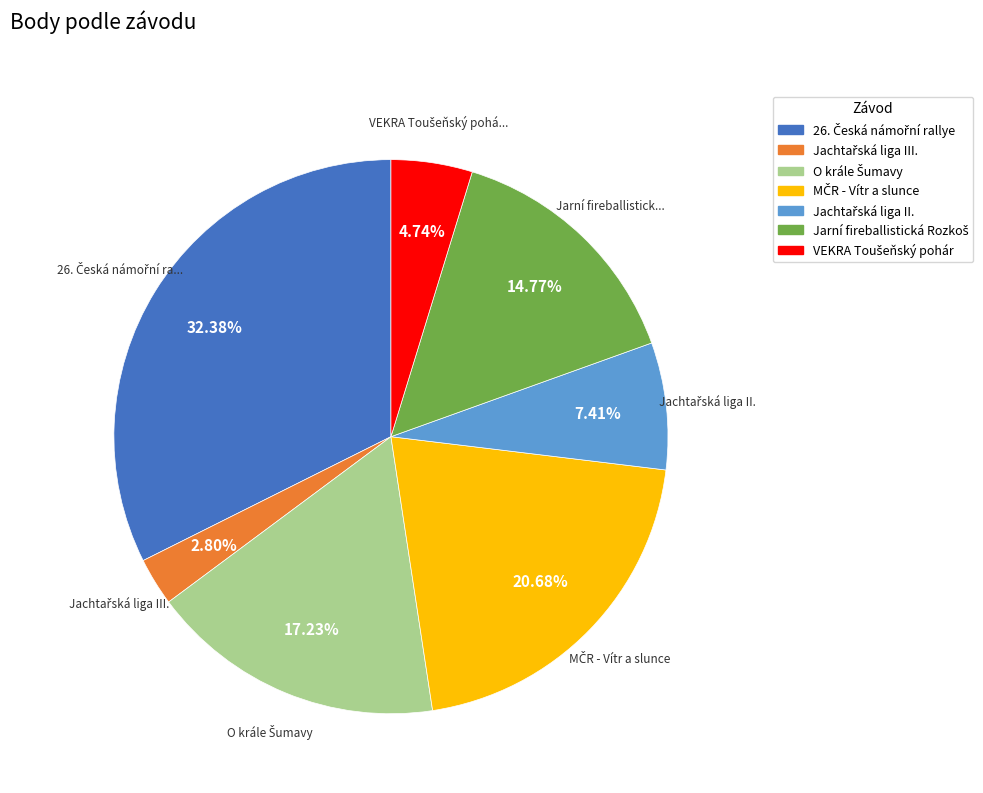

Does any single category account for the majority?

No